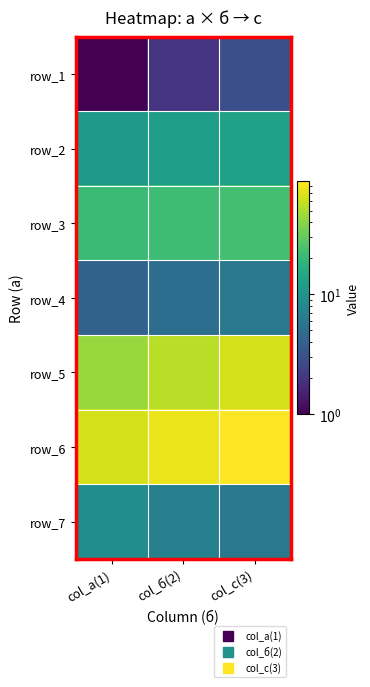

Between col_б(2) and col_а(1), which is larger?

col_б(2)